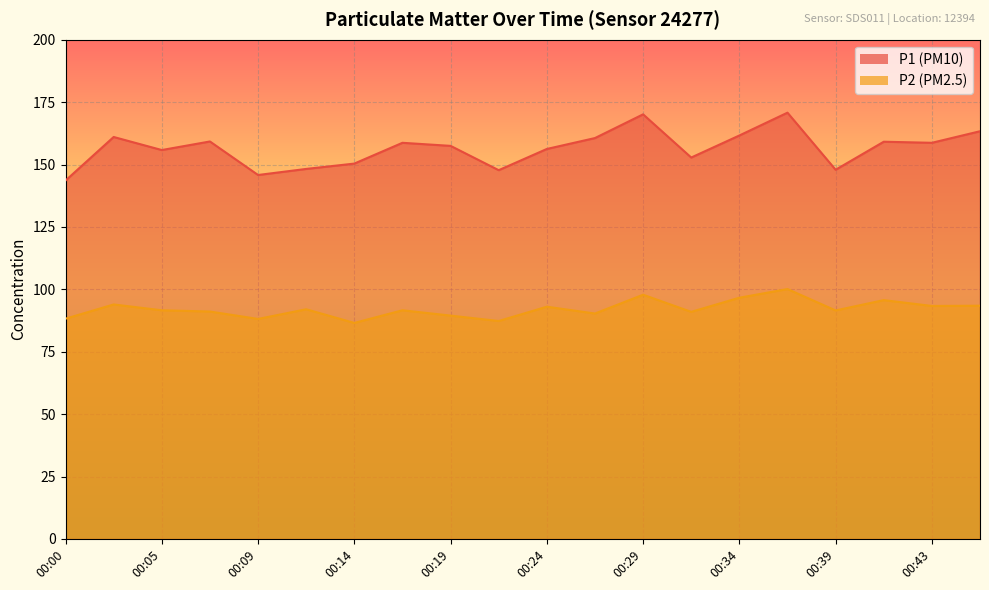

Rank the series by their maximum value, from lowest to highest.

P2, P1